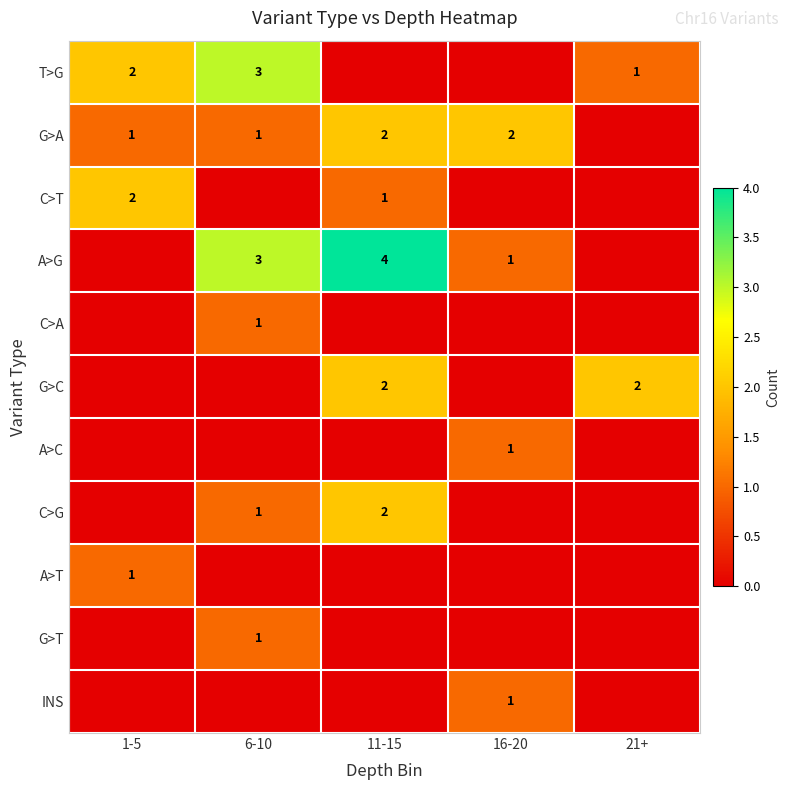

What is the sum of the G>A values at 1-5 and 11-15?

3